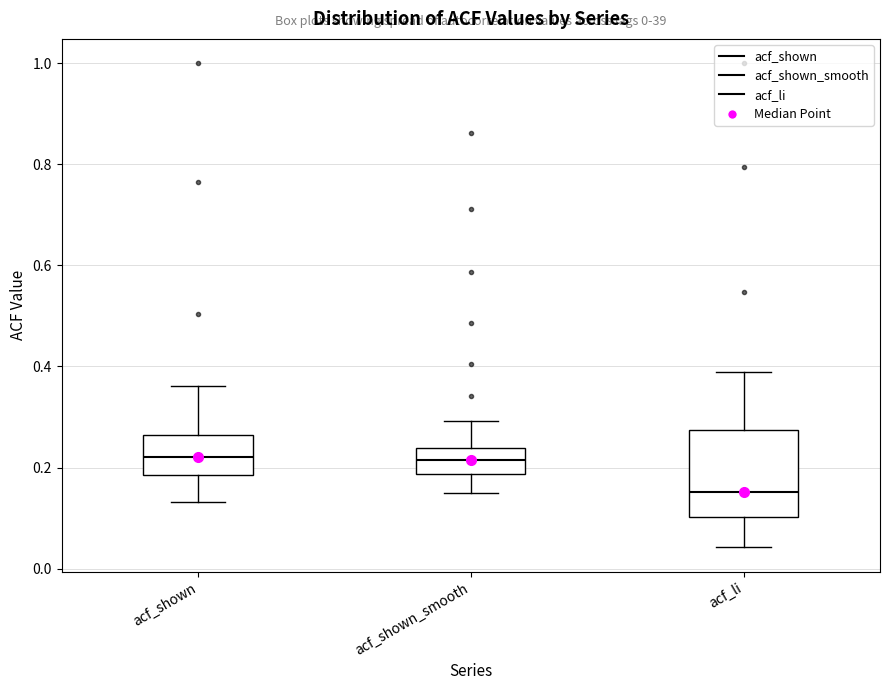

Which box is the tallest, from its lower edge to its upper edge?

acf_li